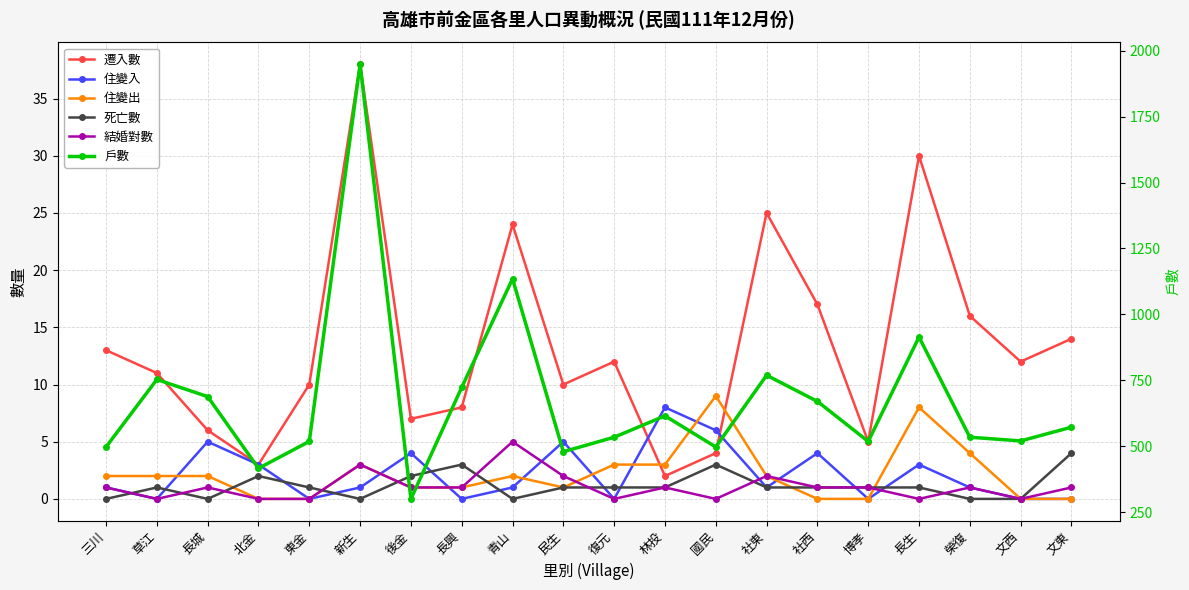

Which category has the lowest value across all series?

草江